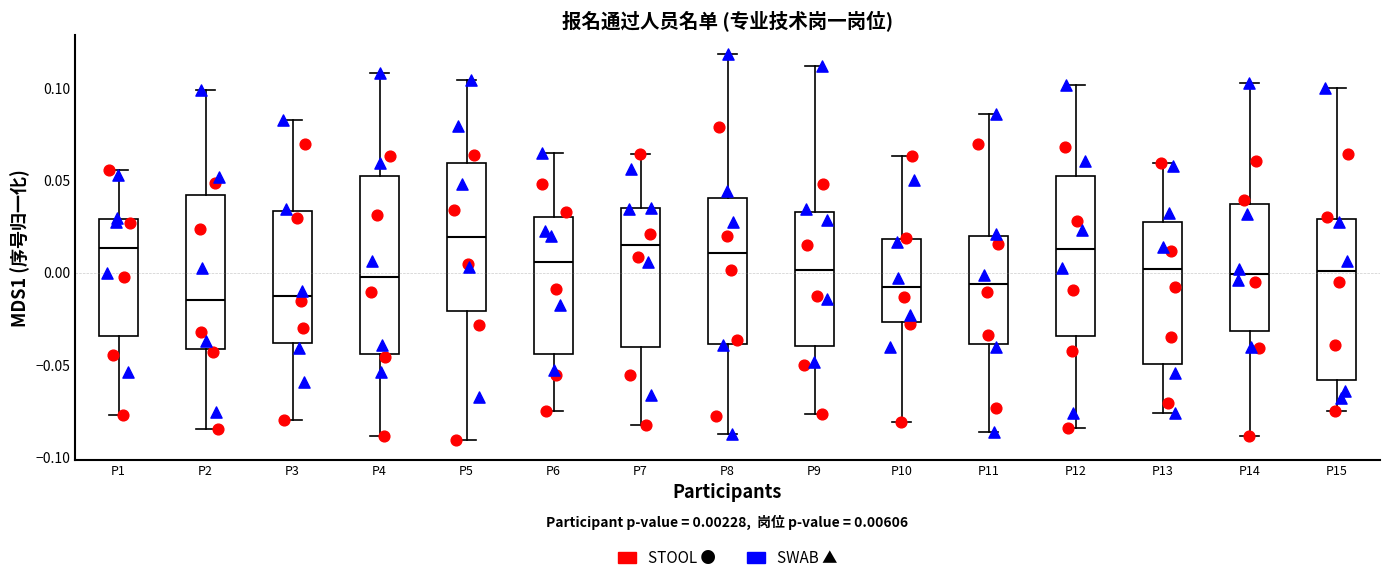

Comparing the boxes themselves (not the whiskers), which one is the tallest?

P4